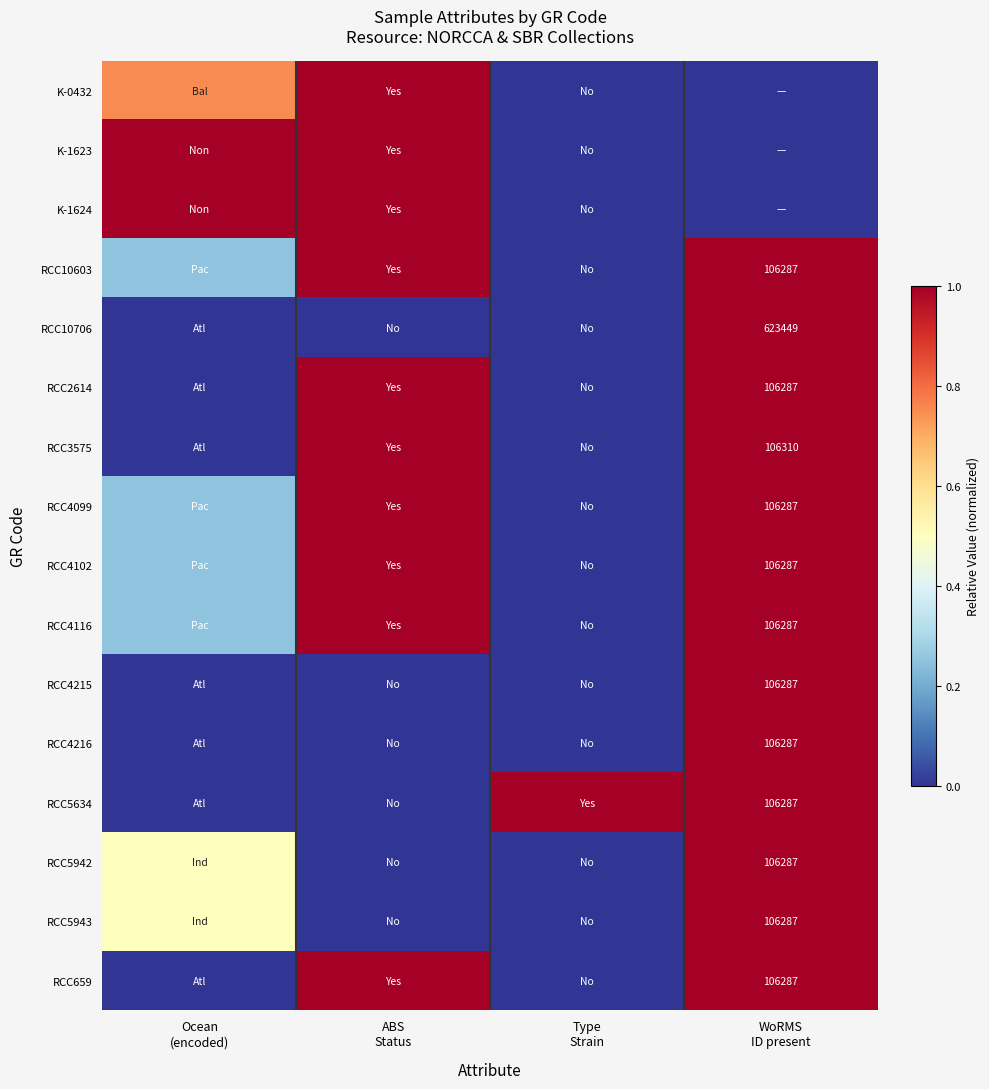

At WoRMS ID present, list the series in order from largest to smallest.

RCC10603, RCC10706, RCC2614, RCC3575, RCC4099, RCC4102, RCC4116, RCC4215, RCC4216, RCC5634, RCC5942, RCC5943, RCC659, K-0432, K-1623, K-1624